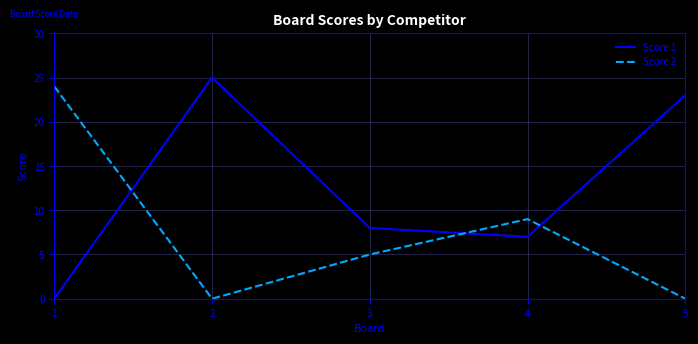

Rank the series by their maximum value, from highest to lowest.

Score 1, Score 2